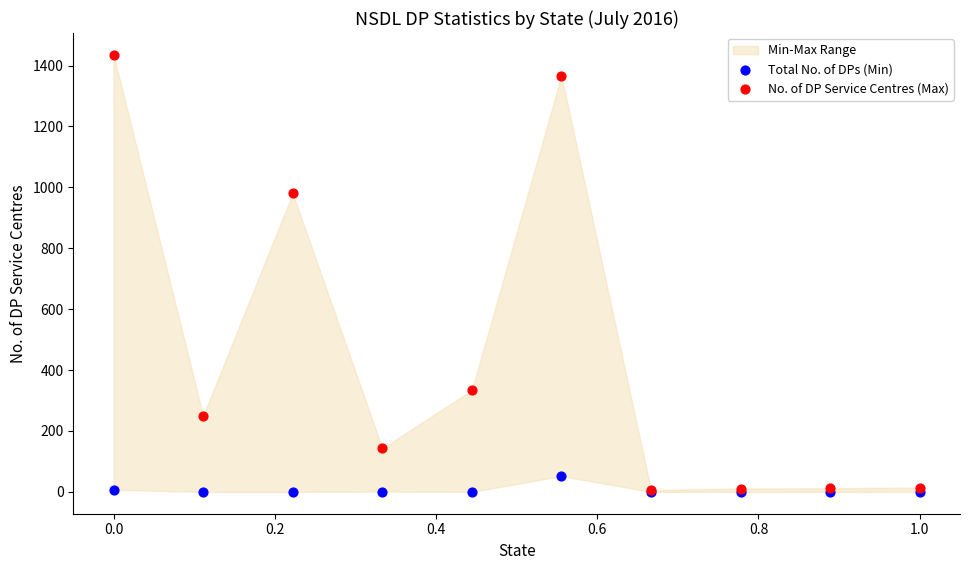

Across all series, what Y value is closest to 717?

980